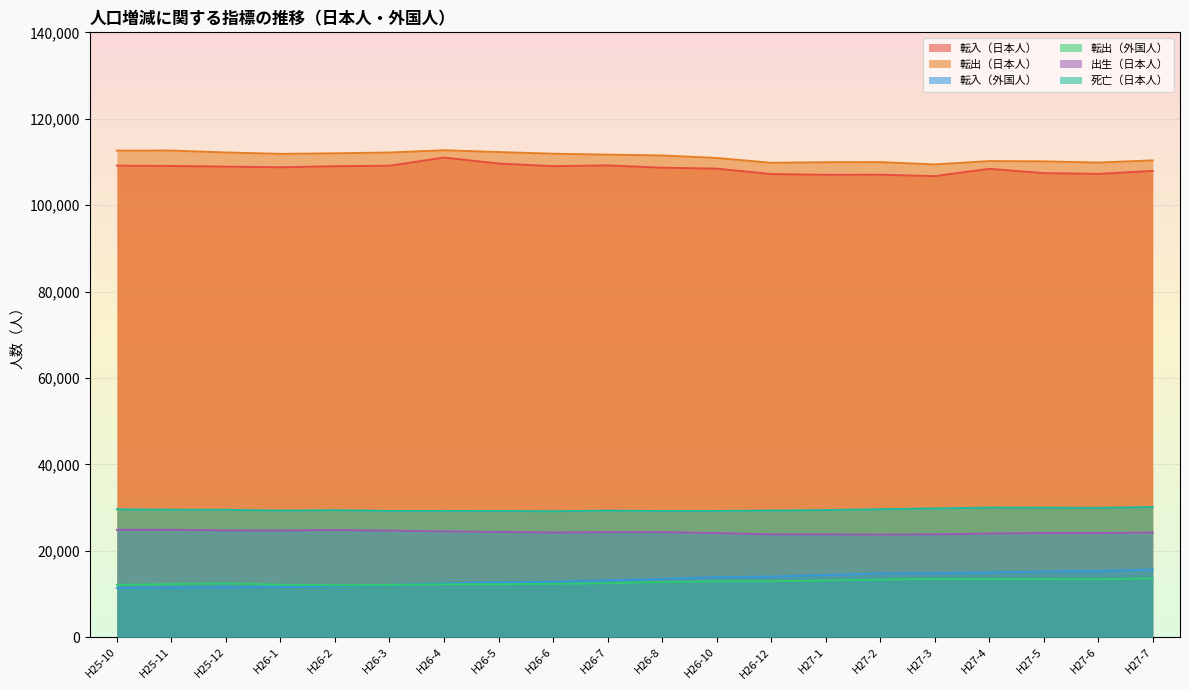

What is the difference between the second highest and minimum values in the 転入（外国人） series?

3912